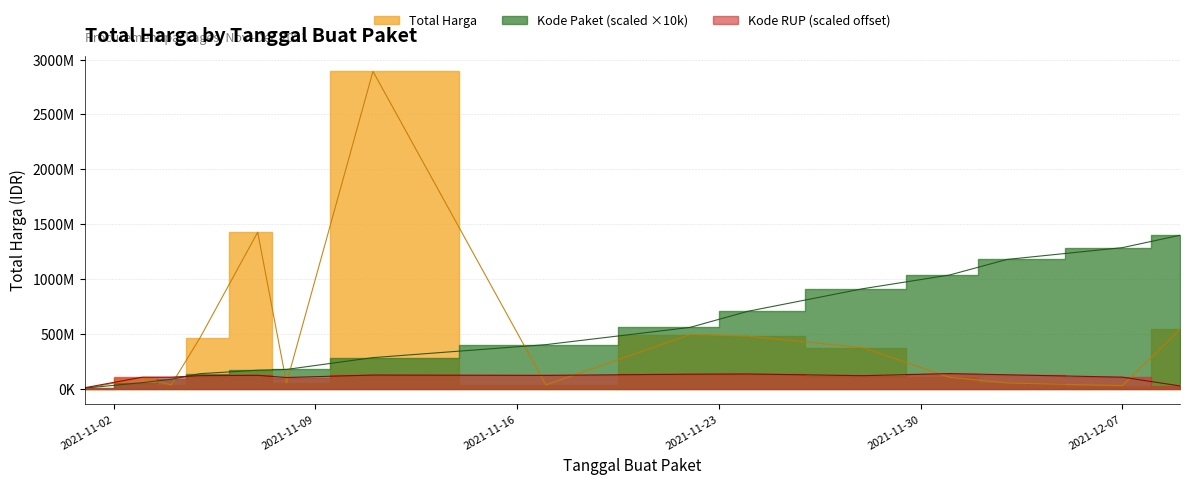

How many distinct data groups are displayed?

3